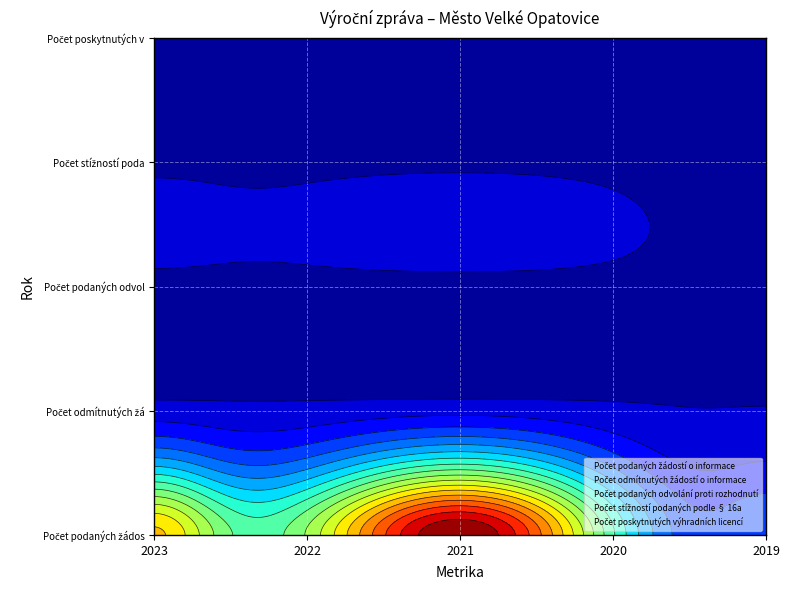

How many distinct data groups are displayed?

5